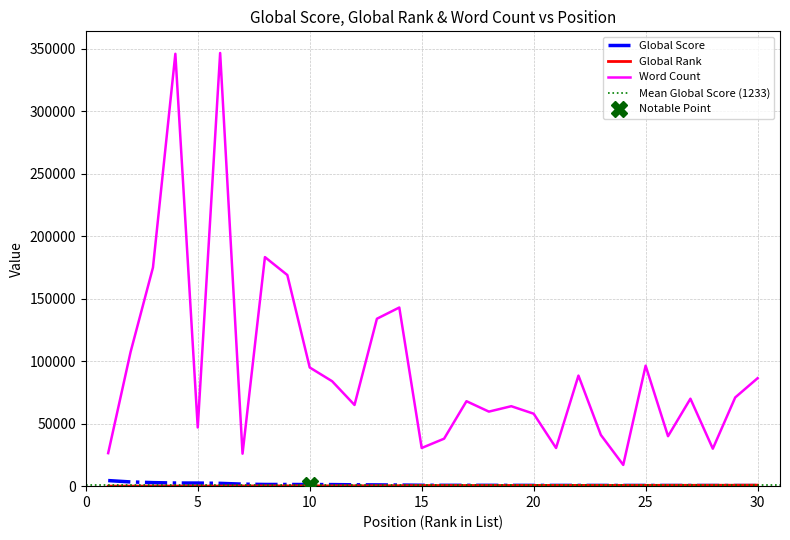

Which category has the lowest value in the Global Score series?

30